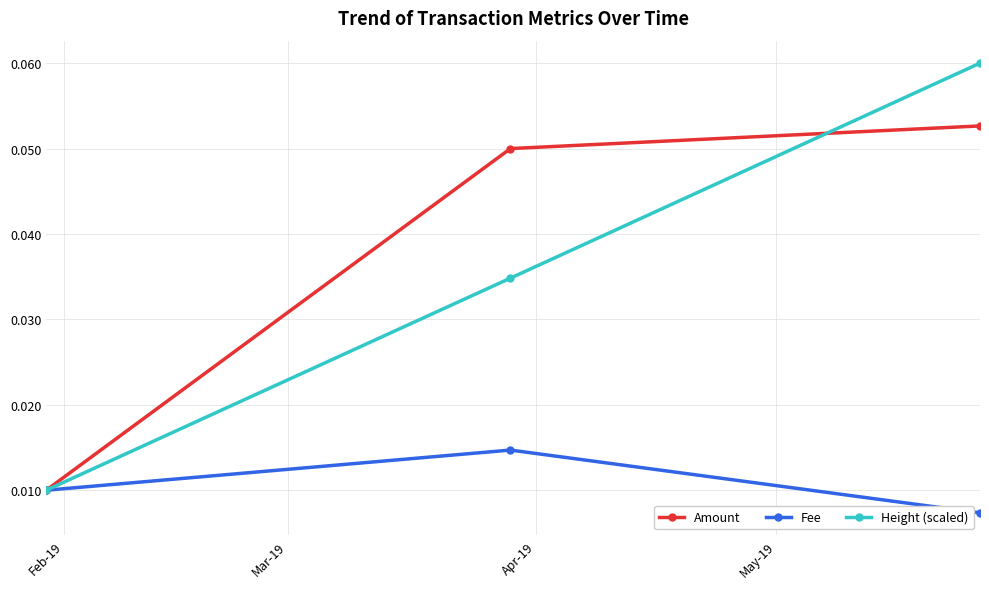

Which series has the largest total across all categories?

Amount